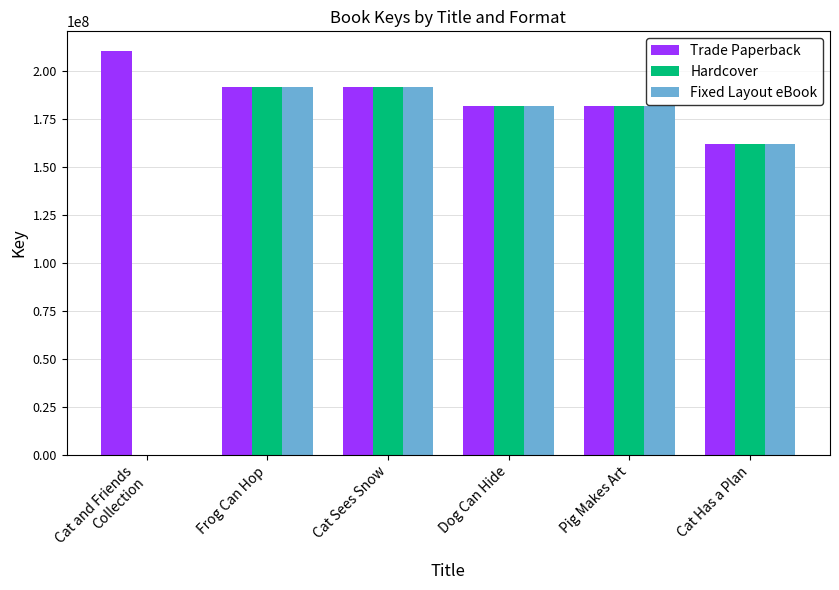

Read the Fixed Layout eBook value at Cat Sees Snow.

191197097